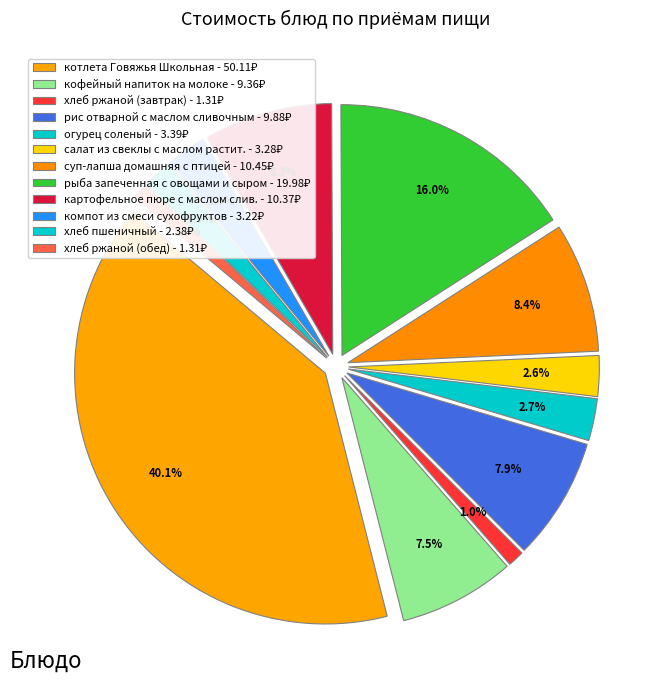

Rank the categories by value from highest to lowest.

котлета Говяжья Школьная, рыба запеченная с овощами и сыром, суп-лапша домашняя с птицей, картофельное пюре с маслом слив., рис отварной с маслом сливочным, кофейный напиток на молоке, огурец соленый, салат из свеклы с маслом растит., компот из смеси сухофруктов, хлеб пшеничный, хлеб ржаной (завтрак), хлеб ржаной (обед)